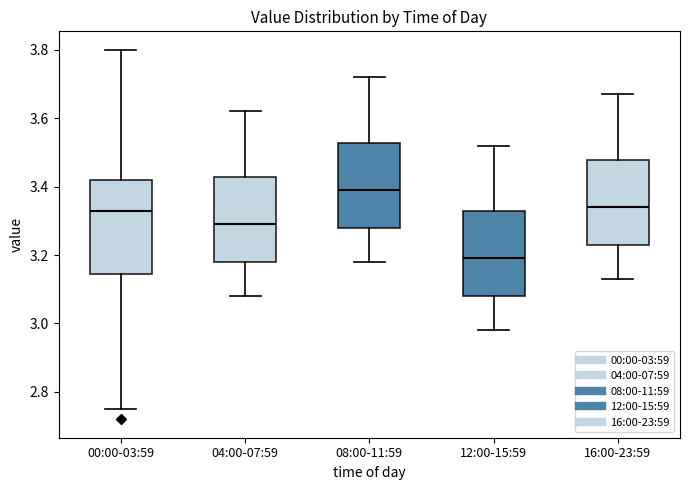

Reading left to right, read every box against the y-axis: the position of its median line, the range the box covers, and the ends of its whiskers. The values are not printed on the chart, so give them approximately, as read against the axis.

00:00-03:59: median 3.34, box 3.14 to 3.42, whiskers 2.76 to 3.80
04:00-07:59: median 3.30, box 3.18 to 3.42, whiskers 3.08 to 3.62
08:00-11:59: median 3.40, box 3.28 to 3.52, whiskers 3.18 to 3.72
12:00-15:59: median 3.20, box 3.08 to 3.32, whiskers 2.98 to 3.52
16:00-23:59: median 3.34, box 3.24 to 3.48, whiskers 3.14 to 3.68